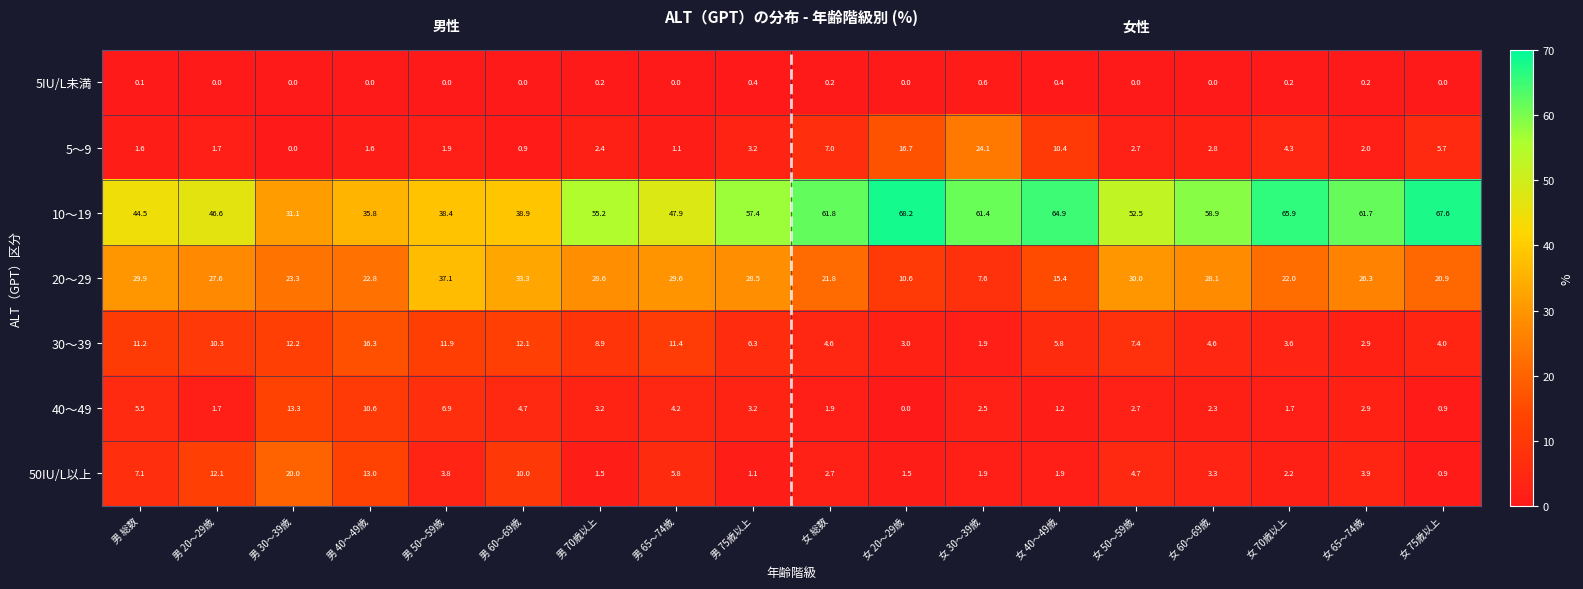

Which series has the largest total across all categories?

10～19